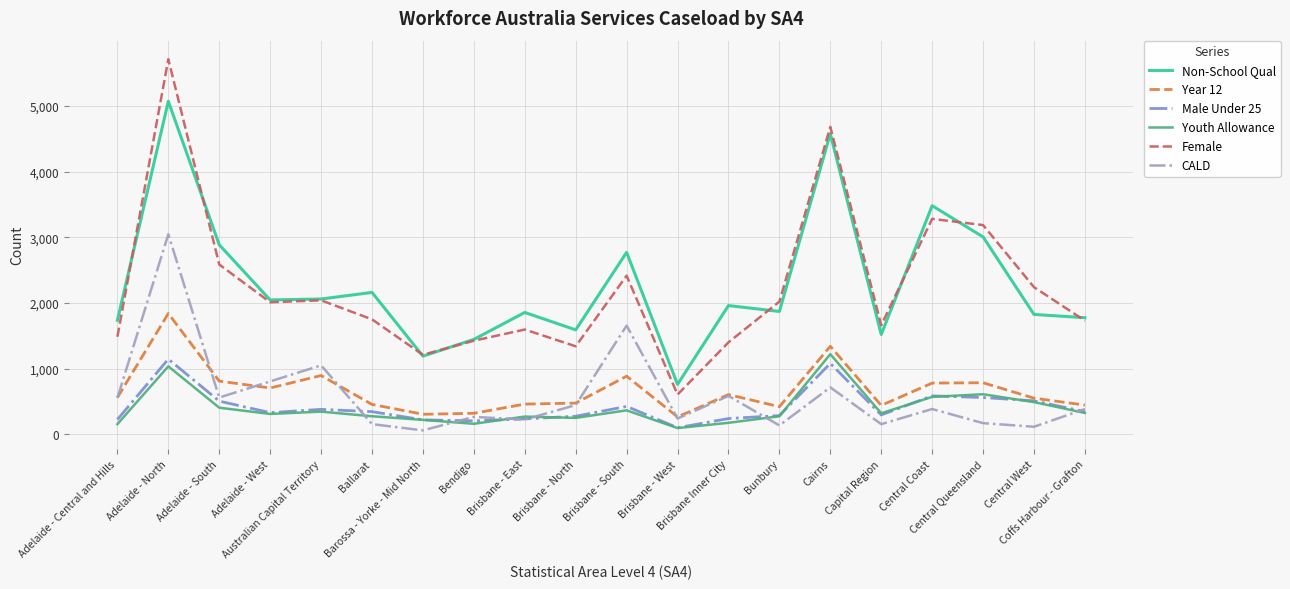

Which series has the largest range (max minus min)?

Female